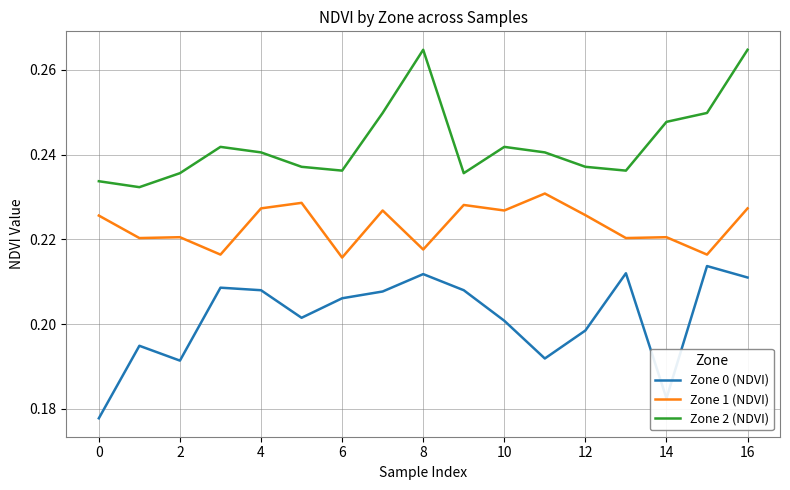

Rank the series by their maximum value, from highest to lowest.

Zone 2 (NDVI), Zone 1 (NDVI), Zone 0 (NDVI)